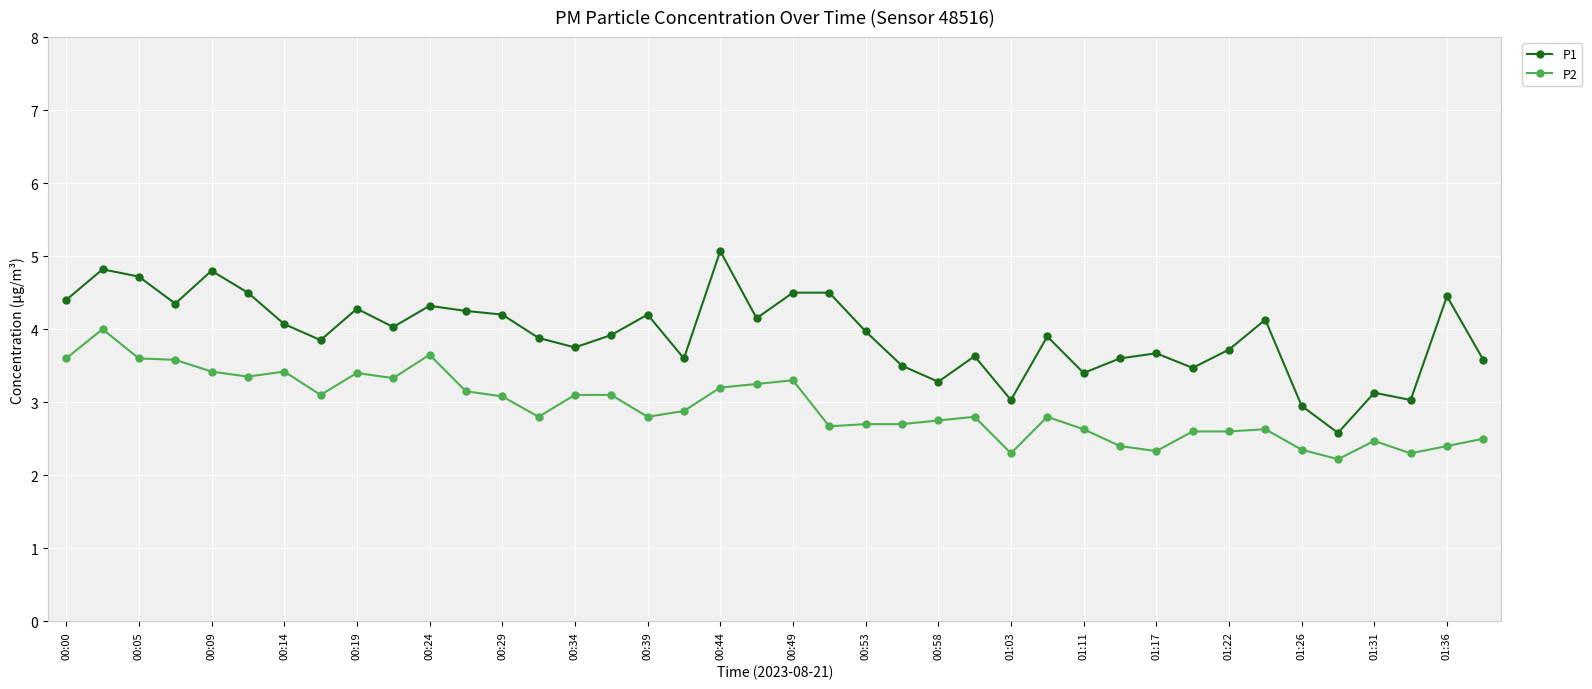

What is the sum of all P2 values?

117.3